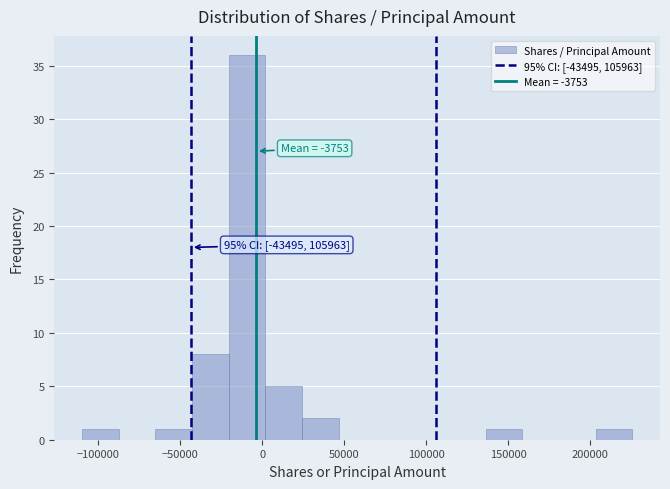

Which range on the x-axis has the tallest bar?

-20000 to 0